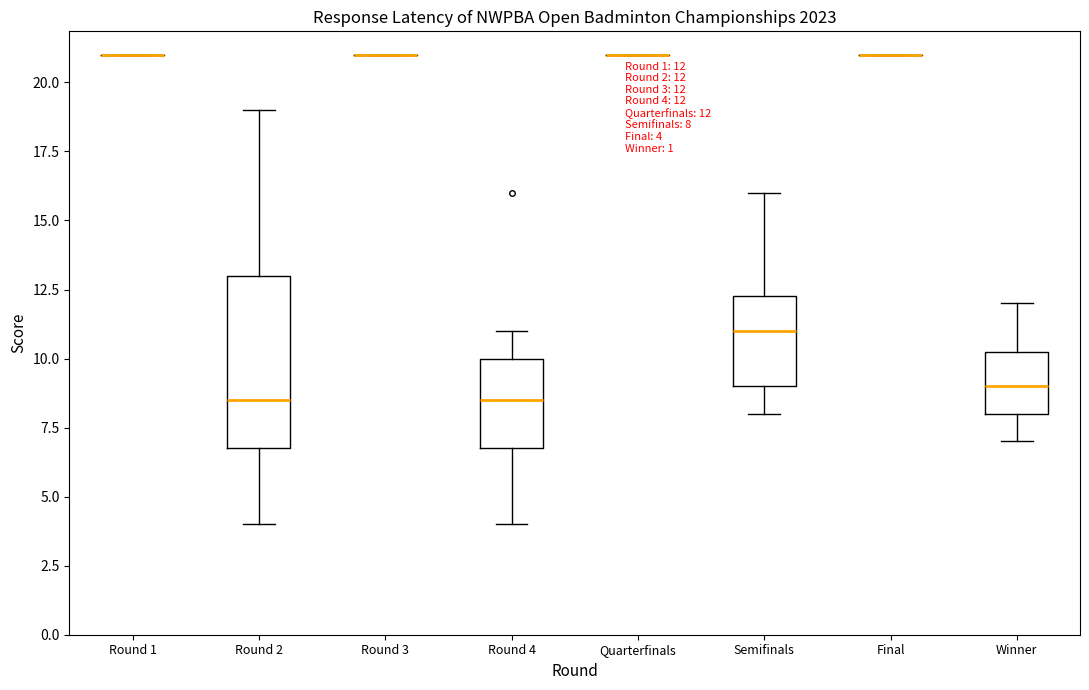

Comparing the boxes themselves (not the whiskers), which one is the tallest?

Round 2